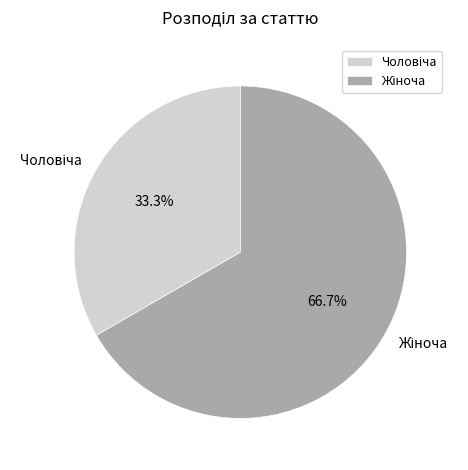

Is there a majority slice in this chart?

Yes